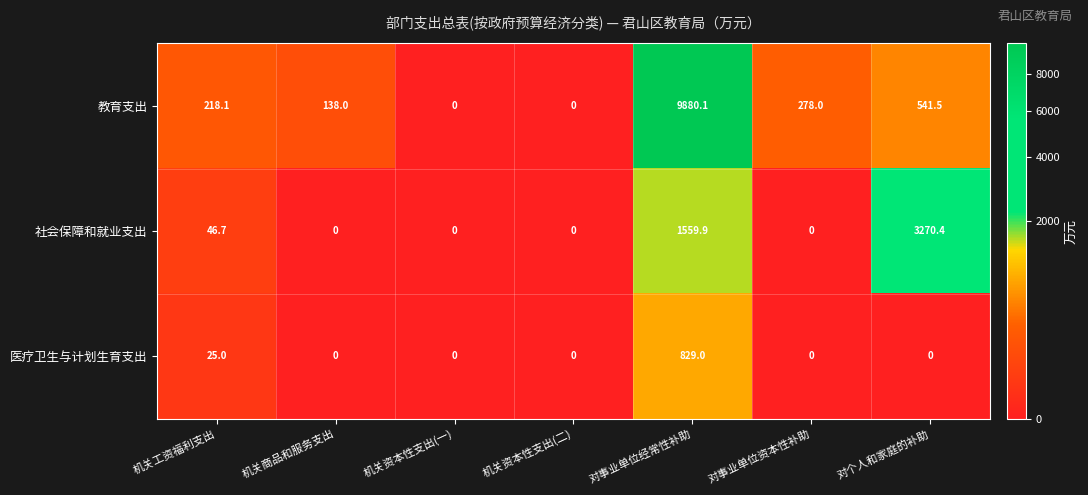

What is the average value of the 医疗卫生与计划生育支出 series?

122.0